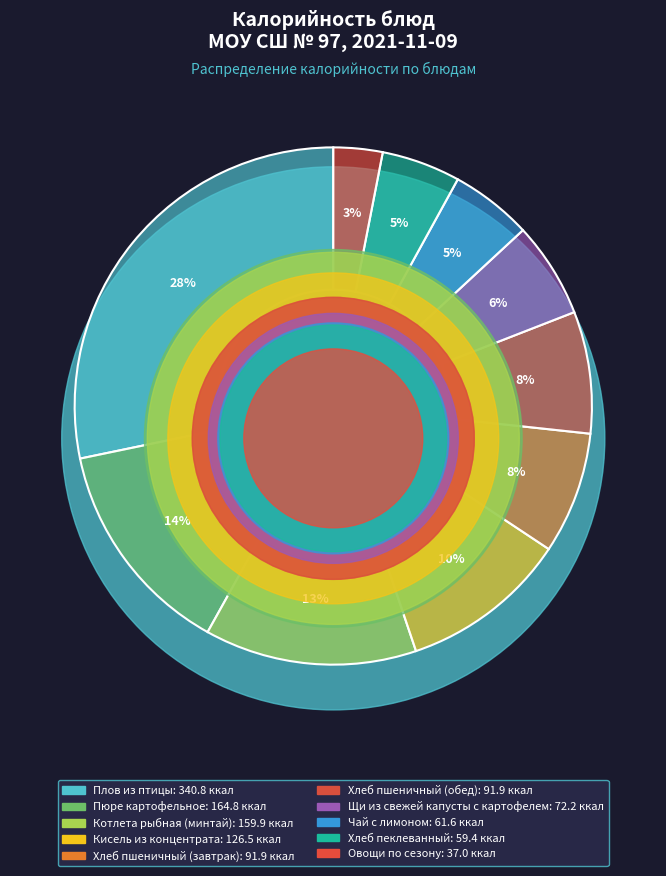

How many slices are in this pie chart?

10